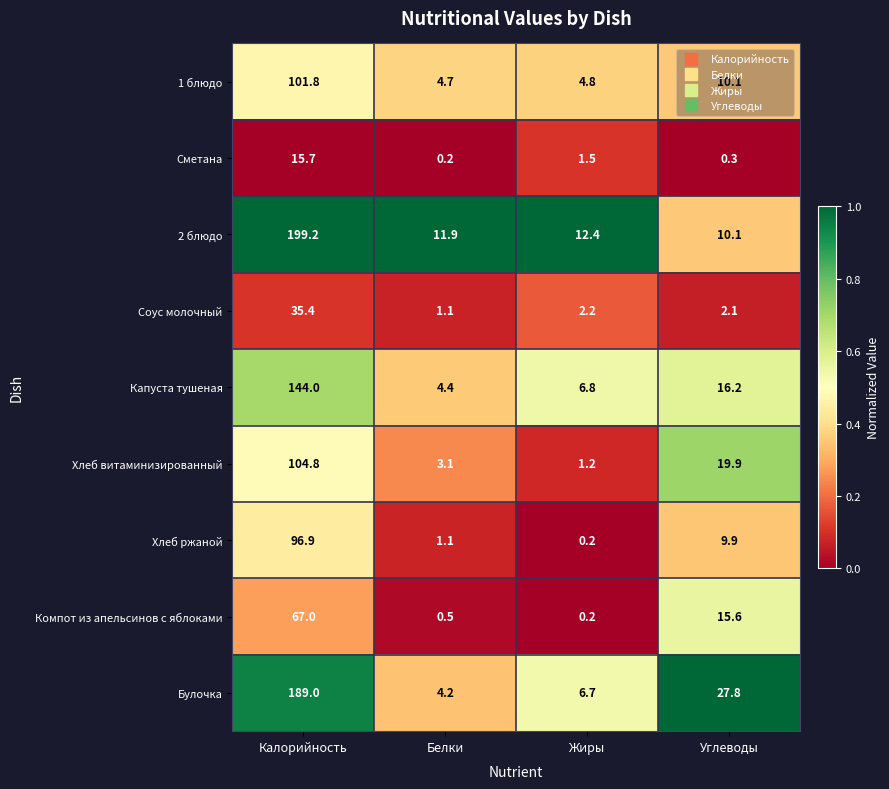

How many distinct data groups are displayed?

9